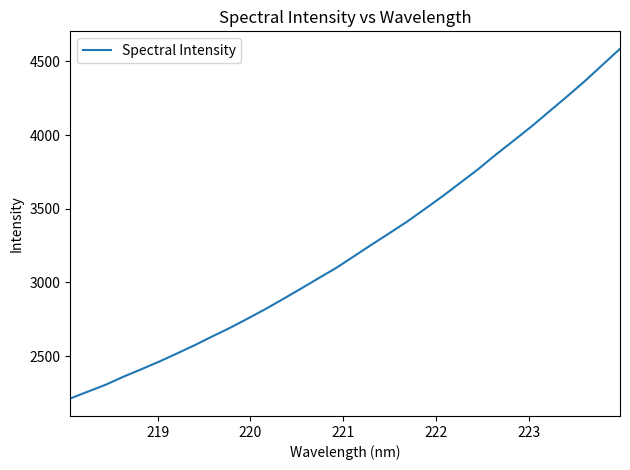

What is the minimum value shown in the chart?

2212.8